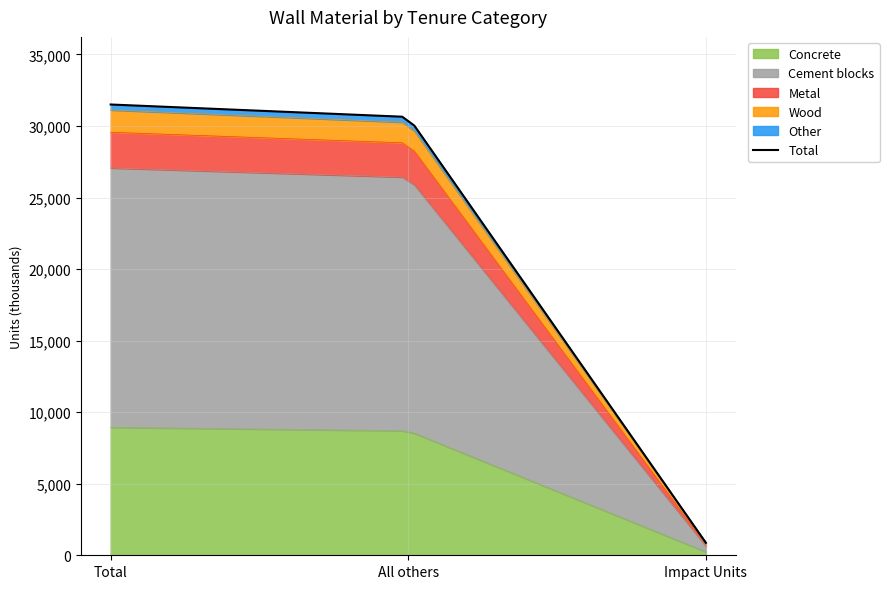

Rank the series by their maximum value, from highest to lowest.

Cement blocks, Concrete (Wall), Metal (Wall), Wood (Wall), Other (Wall)